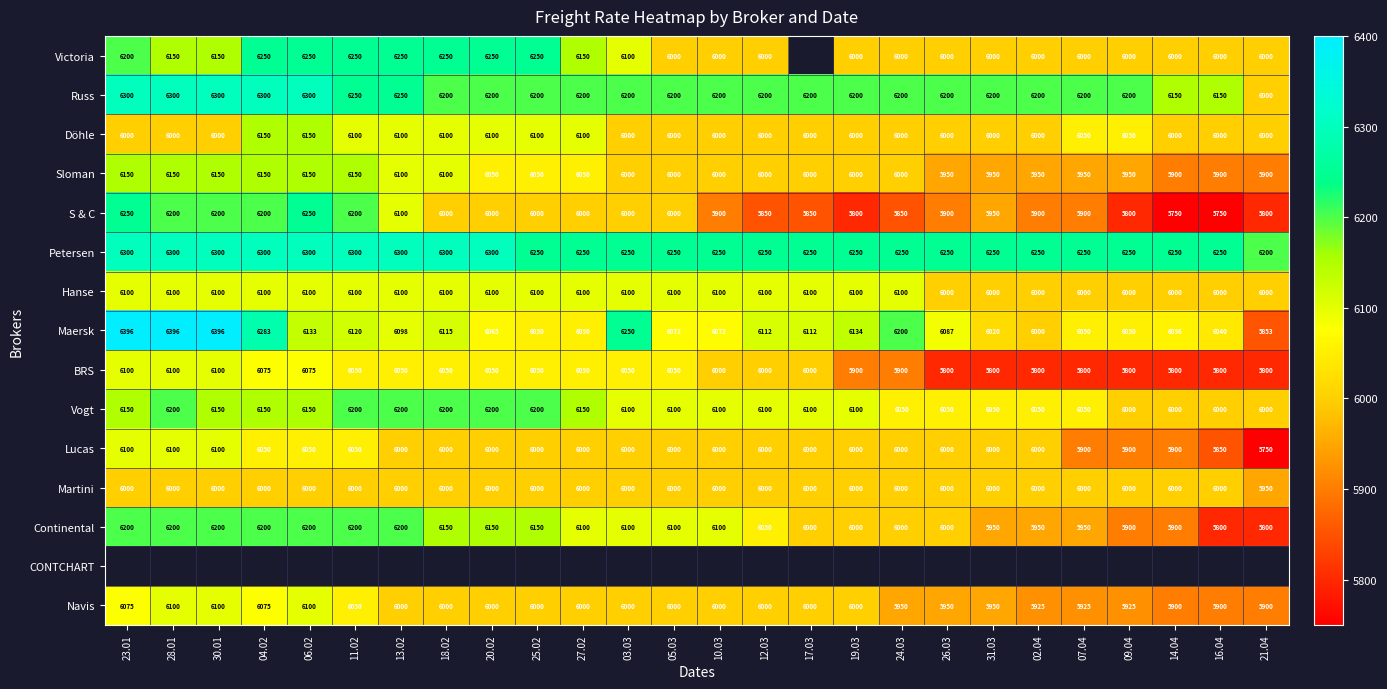

Which has a higher value, 09.04 or 07.04?

09.04